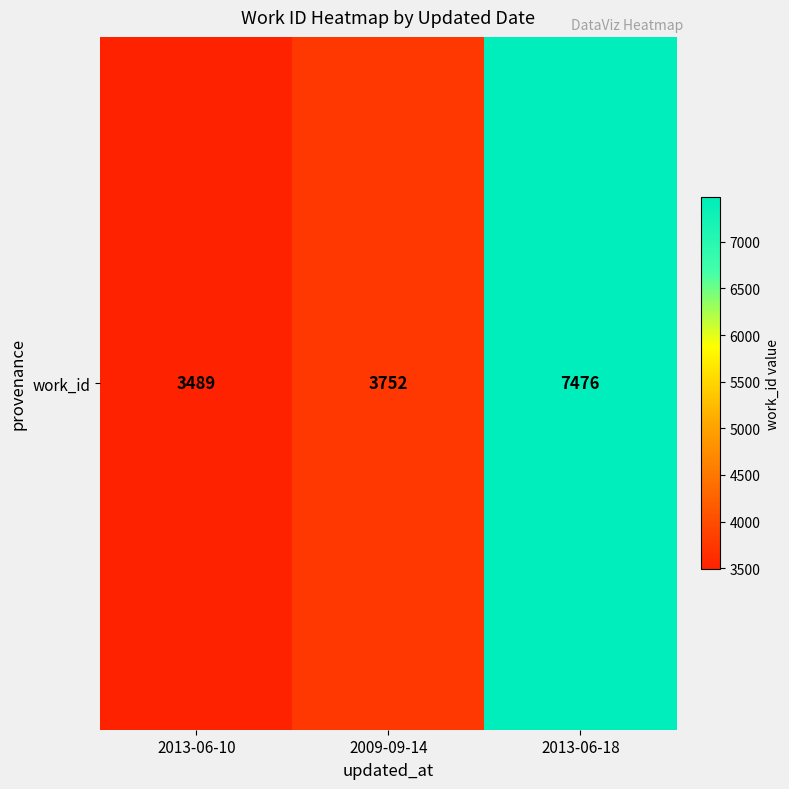

What is the maximum value shown in the chart?

7476